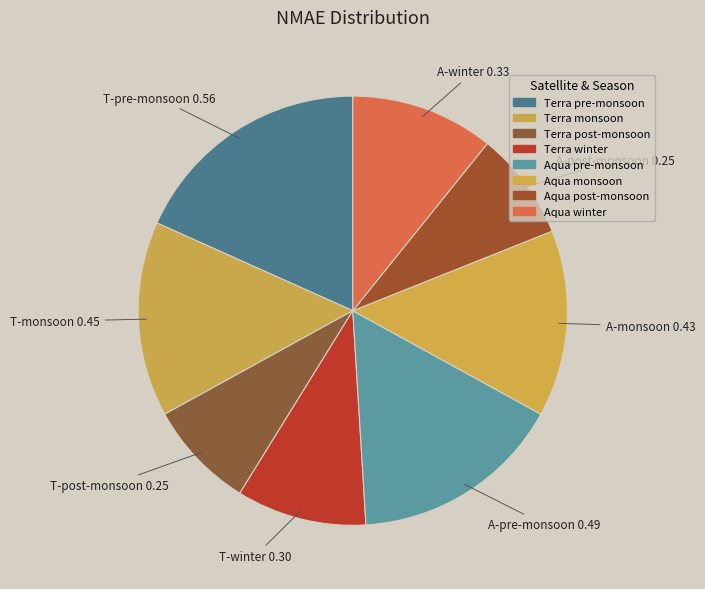

Is it true that Aqua post-monsoon is 14% of the pie?

False